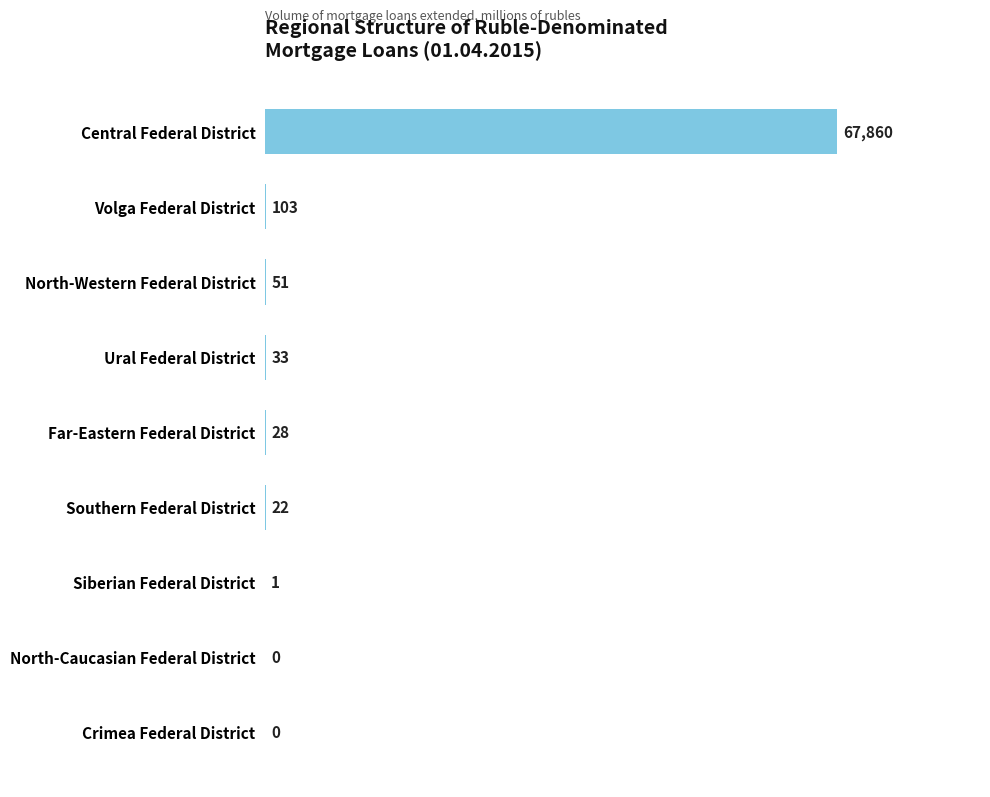

What is the maximum value shown in the chart?

67860